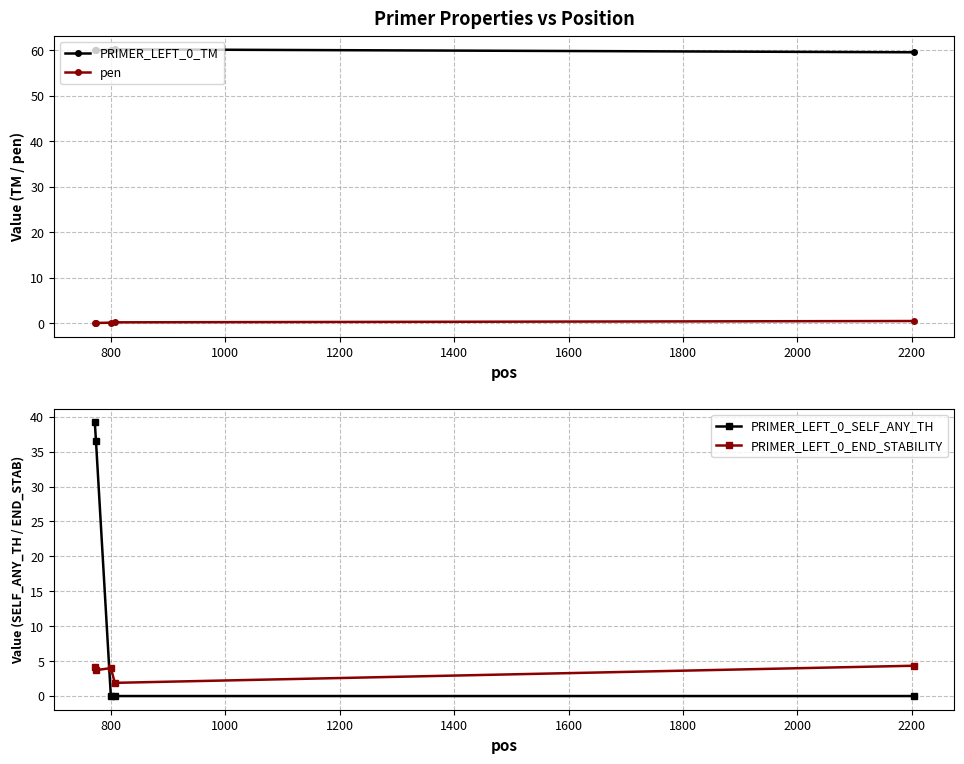

True or false: PRIMER_LEFT_0_SELF_ANY_TH has more than 1 points higher than both neighbors.

False